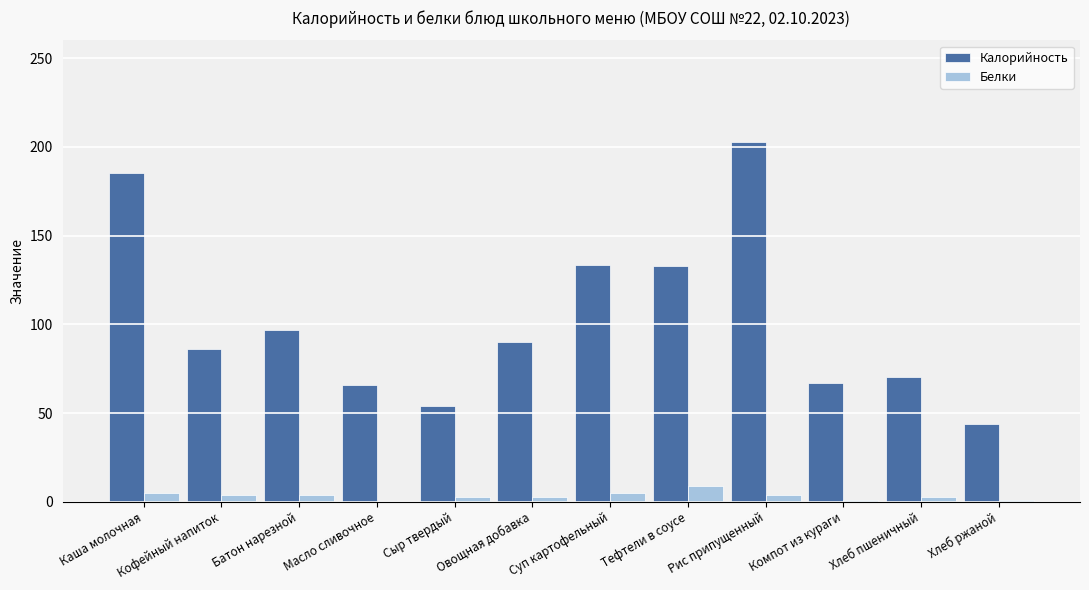

How many groups of bars are there?

12